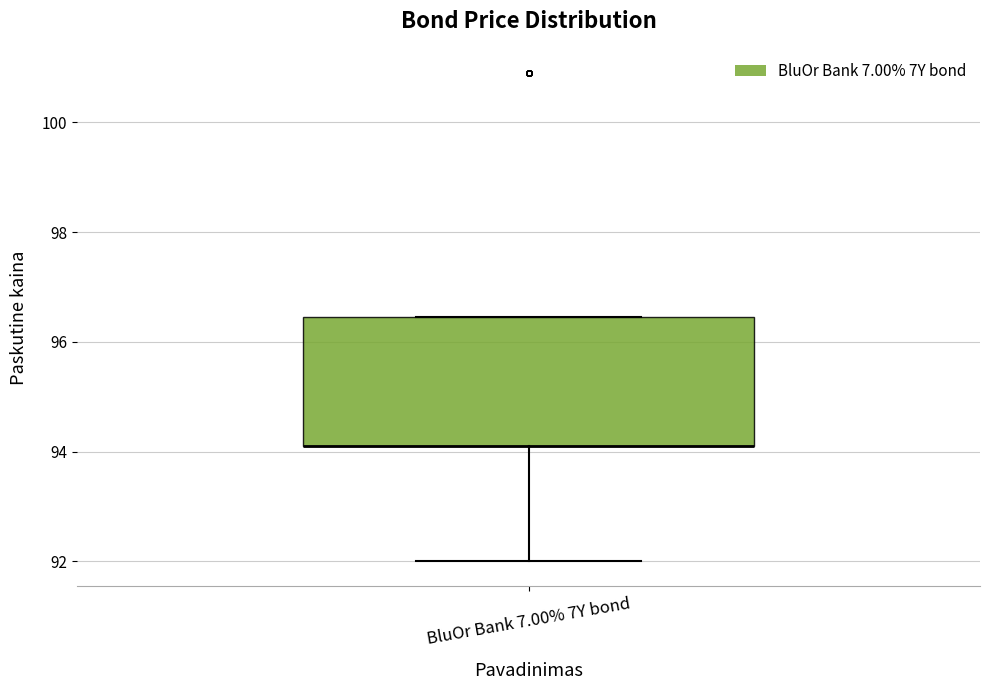

Transcribe this box plot: give where the median line is, the range the box spans, and where the two whiskers end, as read against the y-axis. The values are not printed on the chart, so give them approximately, as read against the axis.

median 94.0 (drawn on the box's lower edge), box 94.0 to 96.4, whiskers 92.0 to 96.4